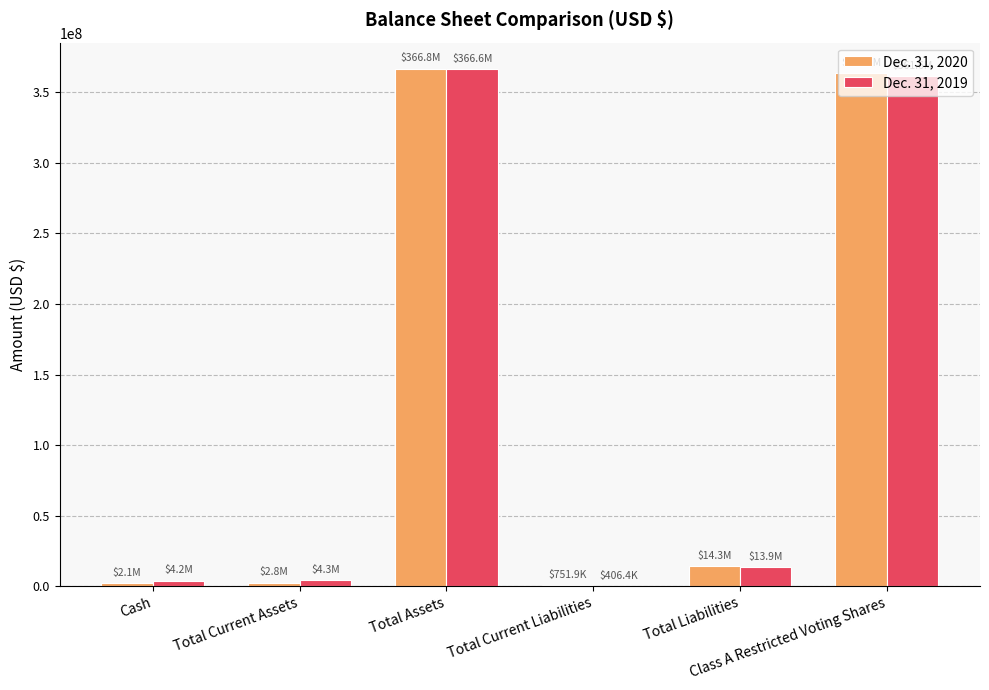

List the labels in order of Dec. 31, 2020 value, largest first.

Total Assets, Class A Restricted Voting Shares, Total Liabilities, Total Current Assets, Cash, Total Current Liabilities